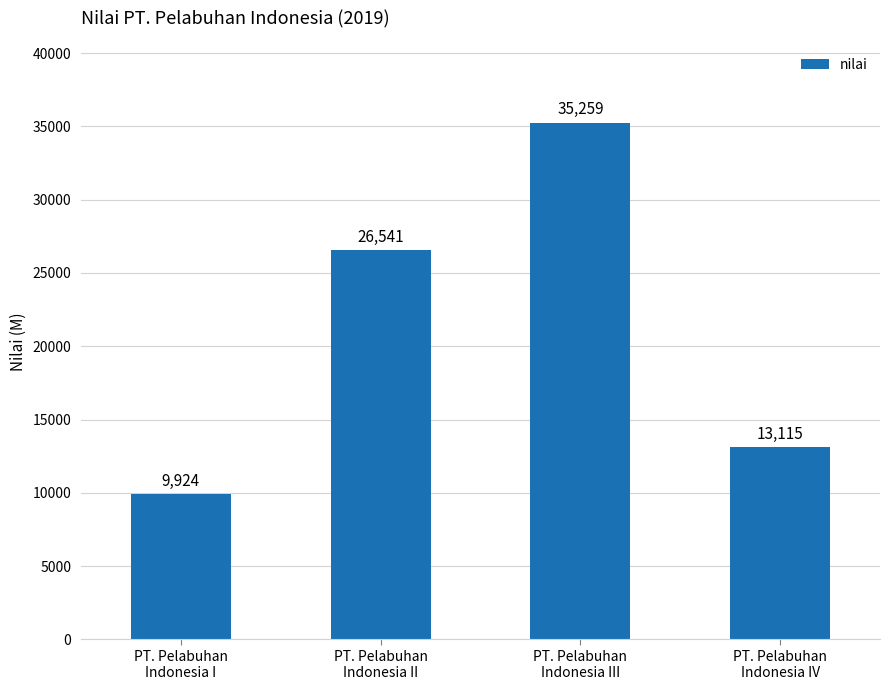

At which category does the chart reach its peak across all series?

PT. Pelabuhan
Indonesia III